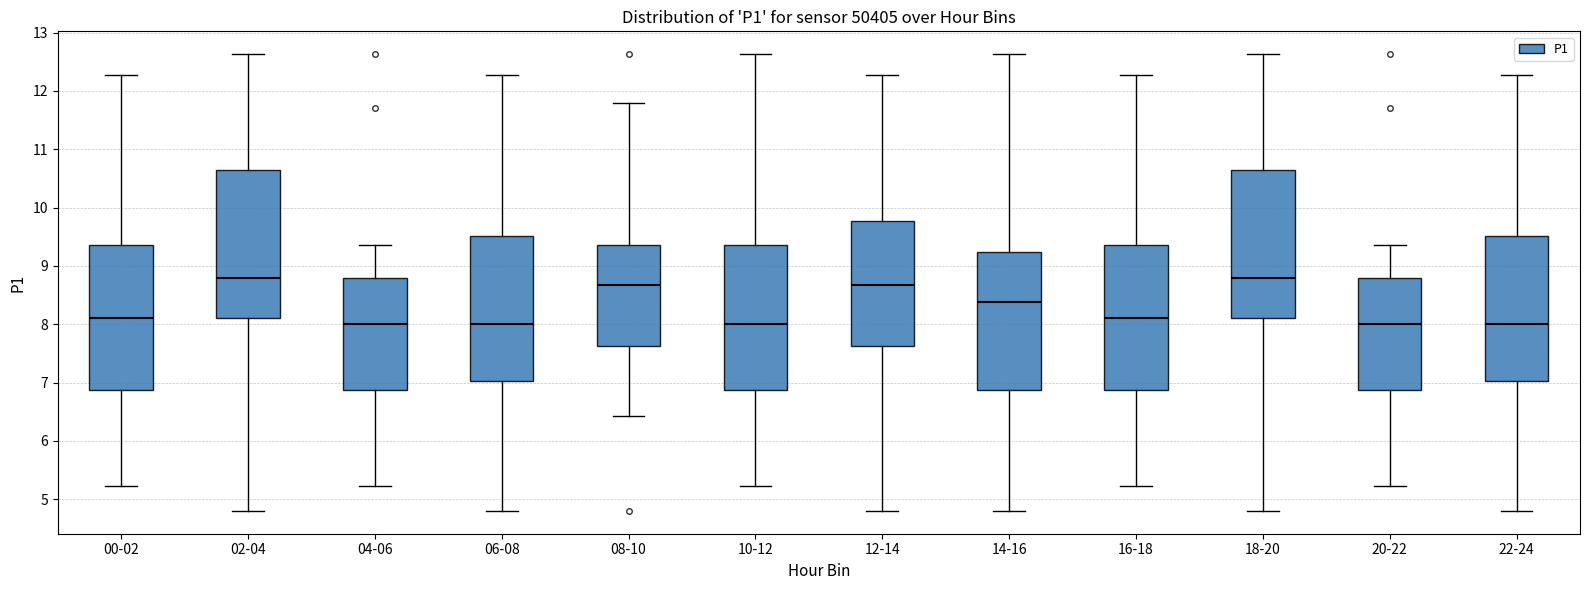

Reading left to right, read every box against the y-axis: the position of its median line, the range the box covers, and the ends of its whiskers. The values are not printed on the chart, so give them approximately, as read against the axis.

00-02: median 8.1, box 6.9 to 9.4, whiskers 5.2 to 12.3
02-04: median 8.8, box 8.1 to 10.7, whiskers 4.8 to 12.6
04-06: median 8.0, box 6.9 to 8.8, whiskers 5.2 to 9.4
06-08: median 8.0, box 7.0 to 9.5, whiskers 4.8 to 12.3
08-10: median 8.7, box 7.6 to 9.4, whiskers 6.4 to 11.8
10-12: median 8.0, box 6.9 to 9.4, whiskers 5.2 to 12.6
12-14: median 8.7, box 7.6 to 9.8, whiskers 4.8 to 12.3
14-16: median 8.4, box 6.9 to 9.2, whiskers 4.8 to 12.6
16-18: median 8.1, box 6.9 to 9.4, whiskers 5.2 to 12.3
18-20: median 8.8, box 8.1 to 10.7, whiskers 4.8 to 12.6
20-22: median 8.0, box 6.9 to 8.8, whiskers 5.2 to 9.4
22-24: median 8.0, box 7.0 to 9.5, whiskers 4.8 to 12.3